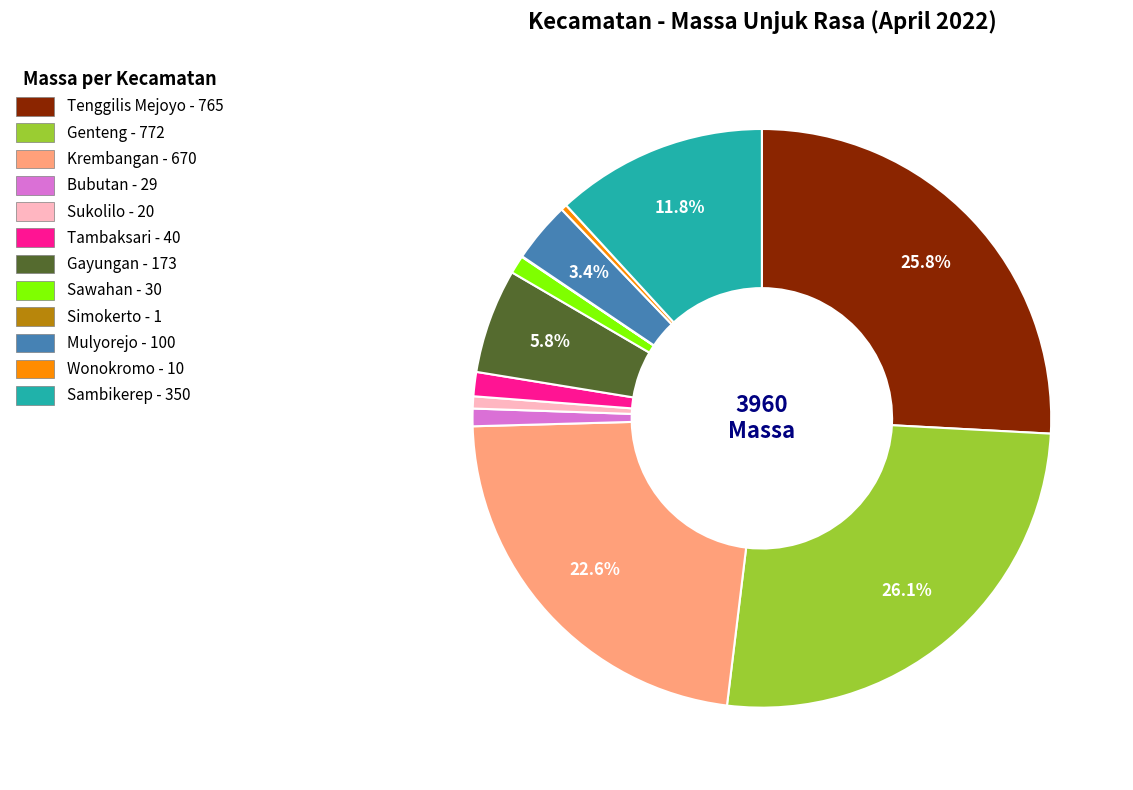

To the nearest percent, what is the difference between the Genteng and Sawahan slice percentages?

25%